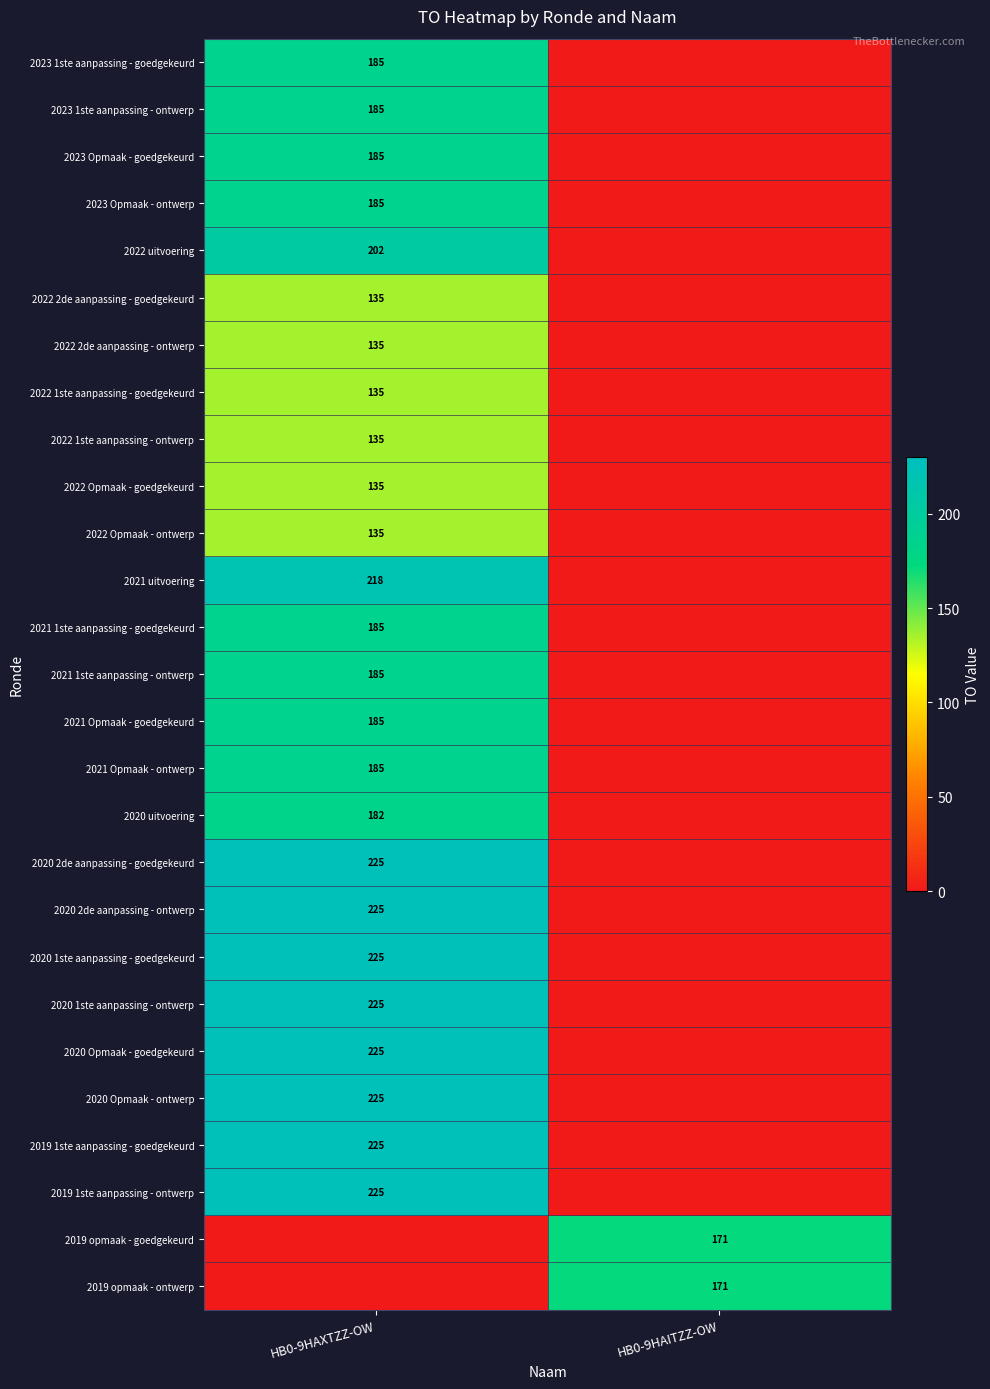

Which has a higher value, HB0-9HAITZZ-OW or HB0-9HAXTZZ-OW?

HB0-9HAXTZZ-OW